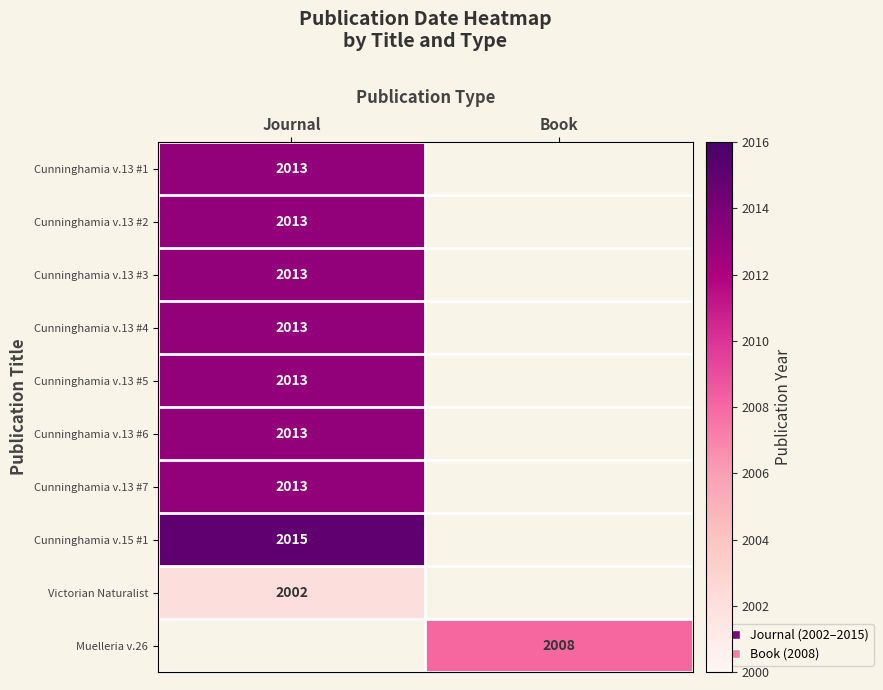

The value of Cunninghamia v.13 #6 at Journal is 472.9. True or false?

False